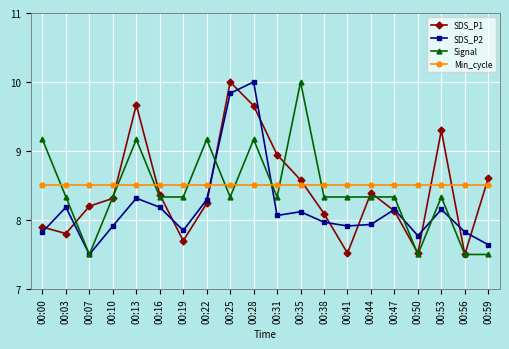

What is the value of the Min_cycle point at the 14th from the left?

8.5